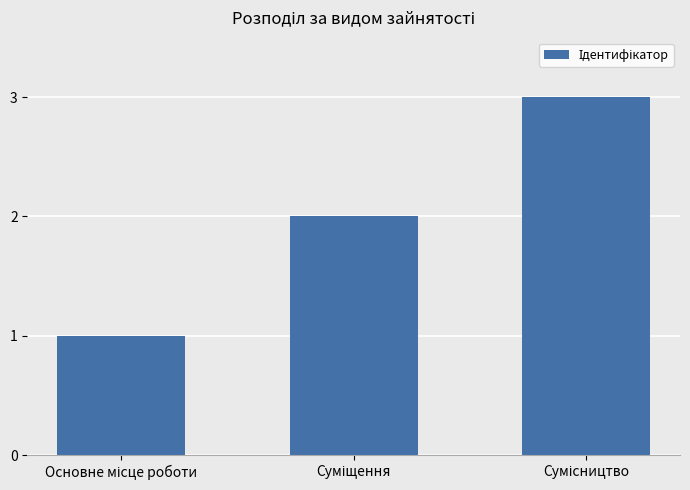

What is the maximum value shown in the chart?

3